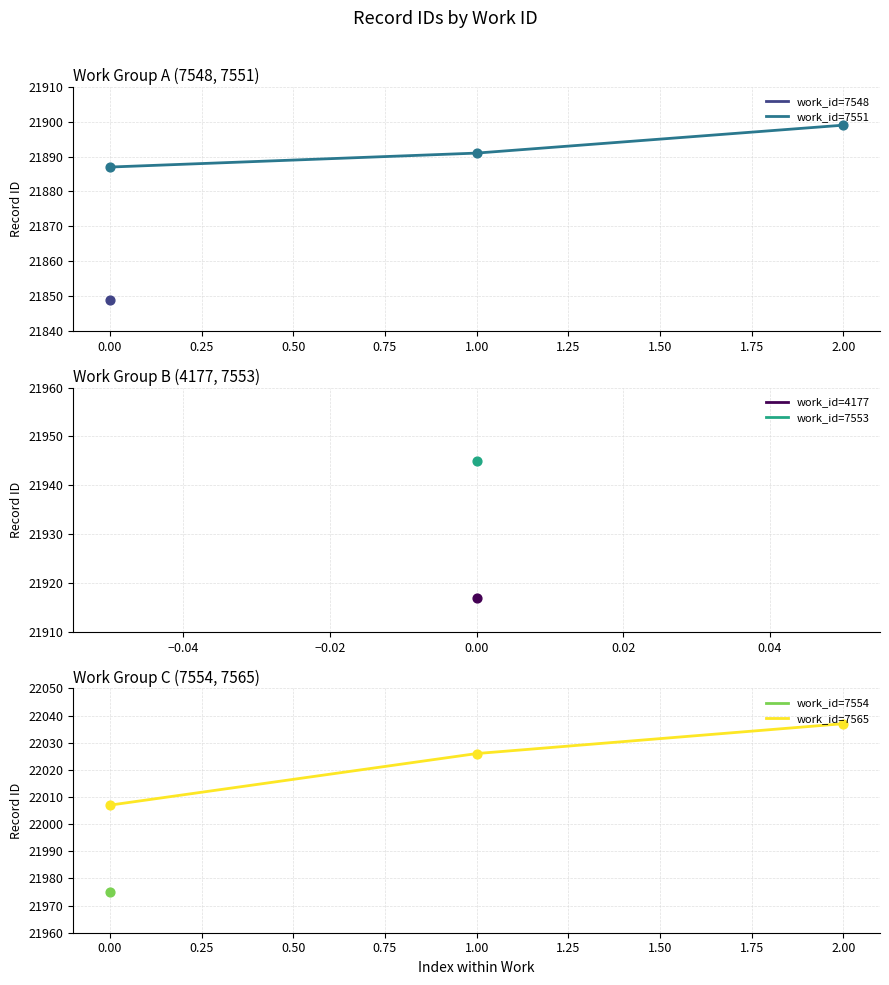

Which series contains the lowest Y value?

work_id=7551